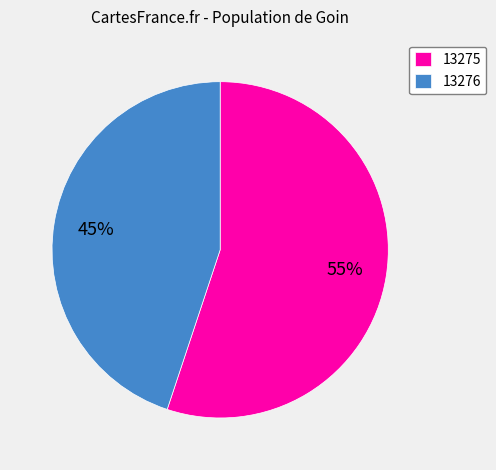

To the nearest percent, what is the difference between the largest and smallest slice percentages?

10%